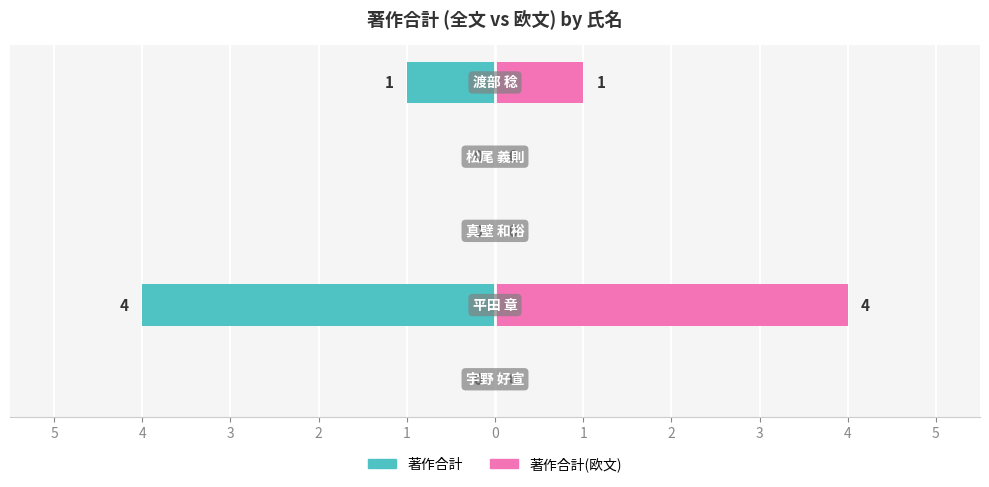

Rank the series by their average value, from highest to lowest.

著作合計(欧文), 著作合計